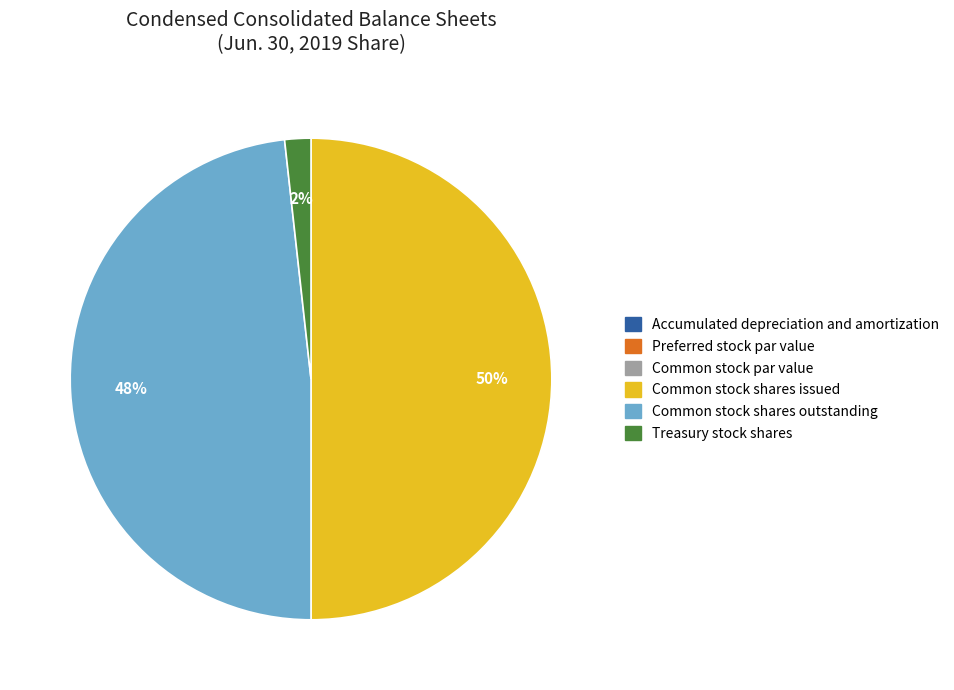

Which category has the biggest portion of the pie?

Common stock shares issued